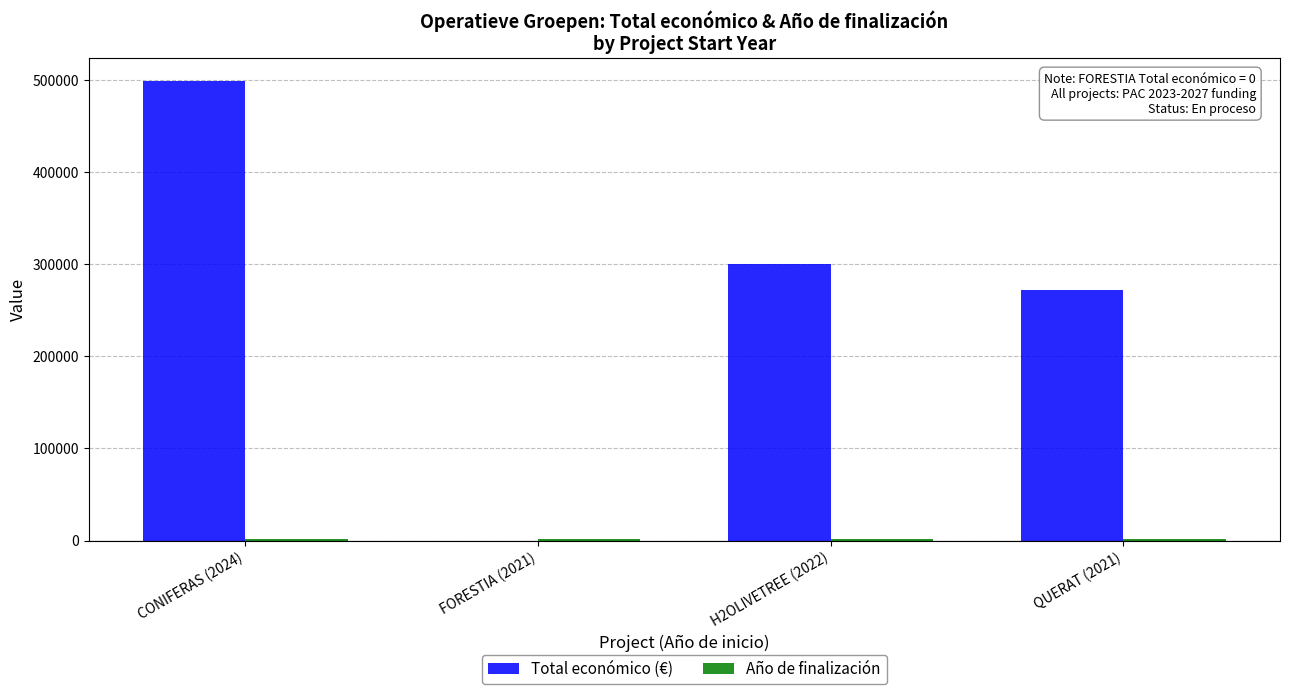

Which series has the largest total across all categories?

Total económico (€)